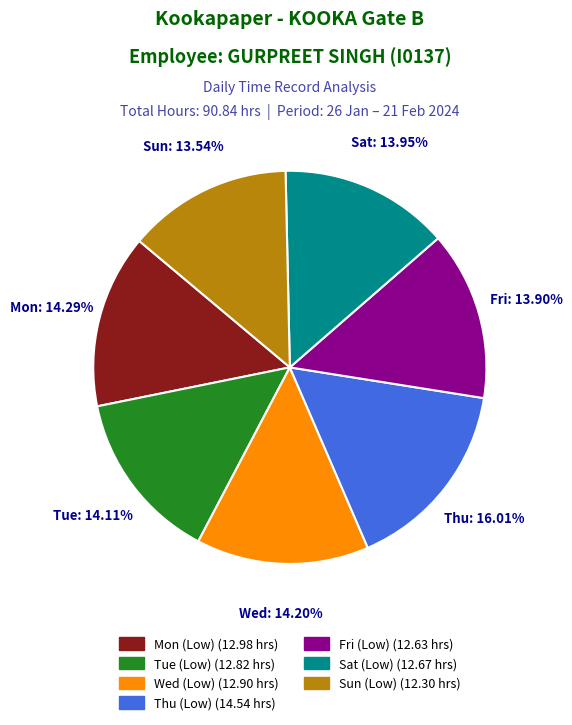

Is it true that Sun (Low) is 14% of the pie?

True